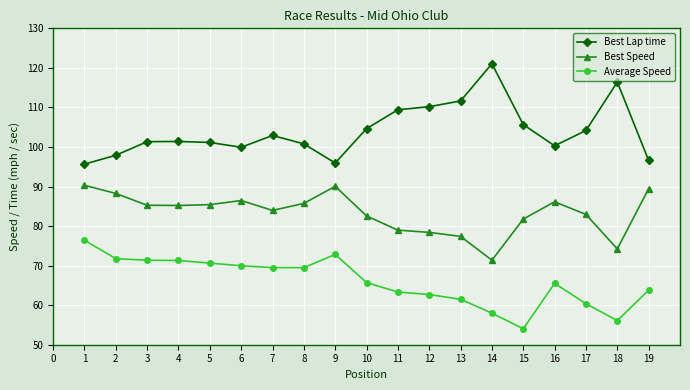

True or false: Average Speed has more than 0 interior local peaks.

True